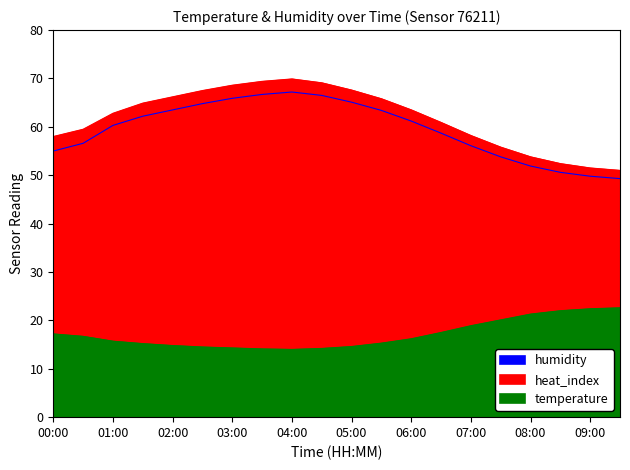

Which series has the largest total across all categories?

heat_index